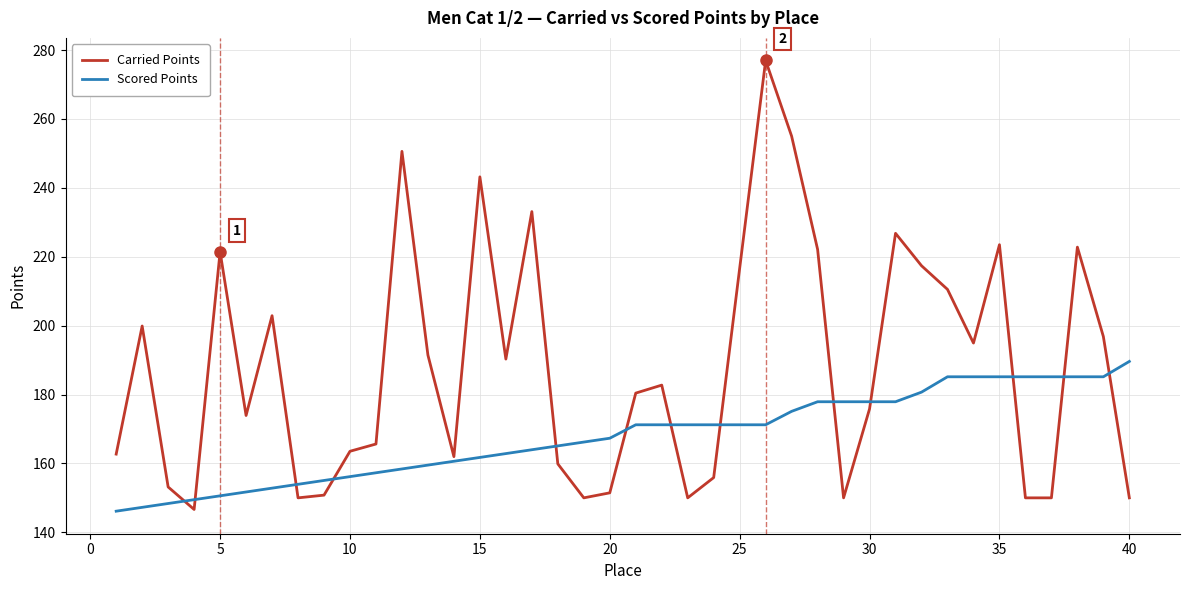

How many times do Scored Points and Carried Points cross each other?

13